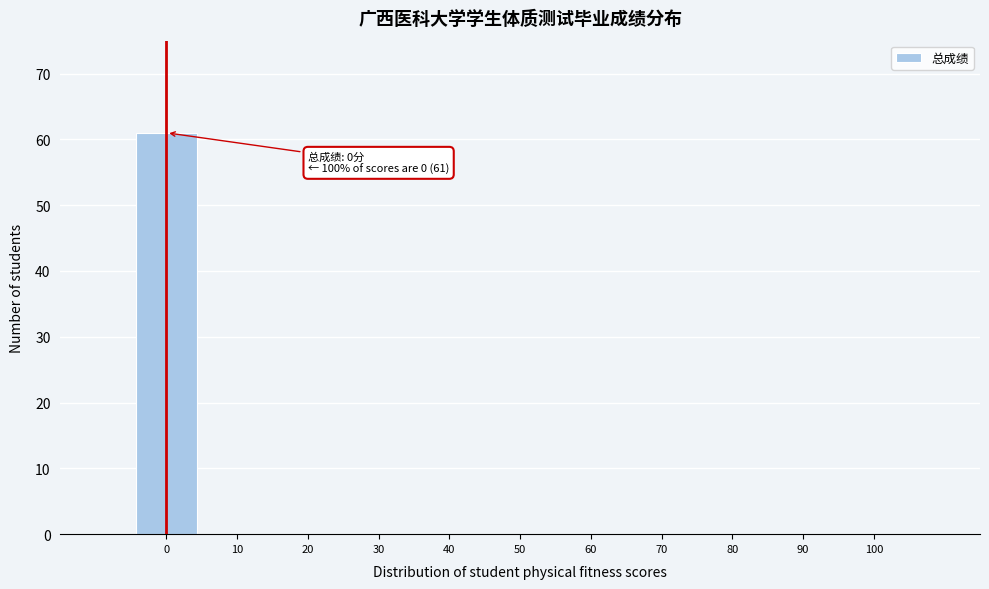

Reading left to right, extract all data points from this chart.

0=61	10=0	20=0	30=0	40=0	50=0	60=0	70=0	80=0	90=0	100=0